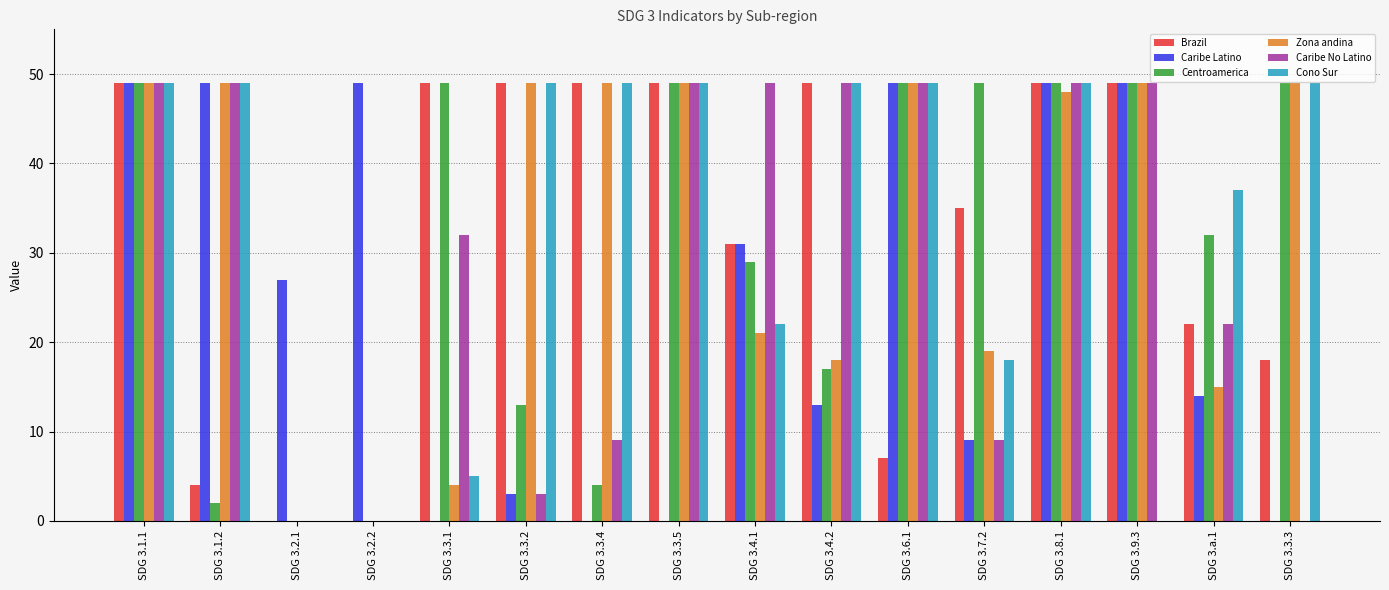

Which series changed the most between SDG 3.6.1 and SDG 3.a.1?

Caribe Latino